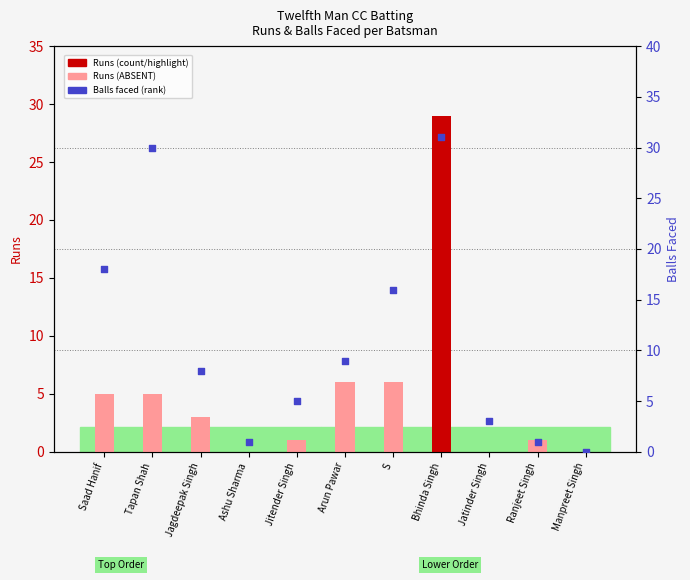

Which series reaches the maximum Y coordinate?

Balls (rank)